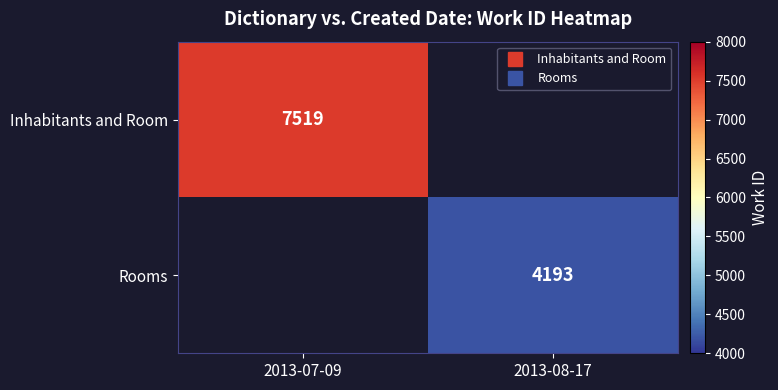

Which series has the widest spread of values?

Inhabitants and Room